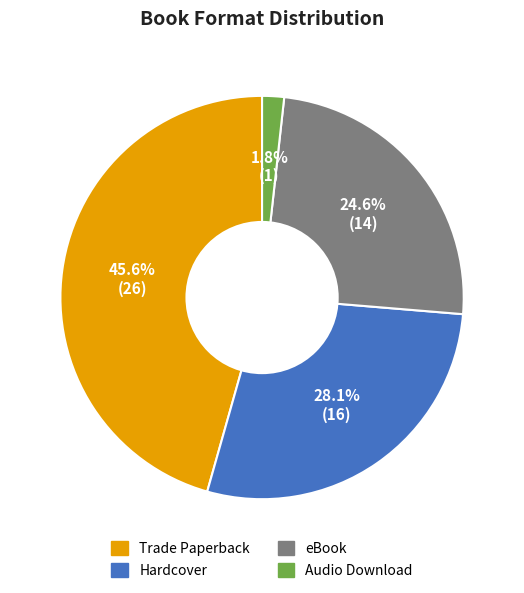

Is there any slice that represents more than half of the pie?

No